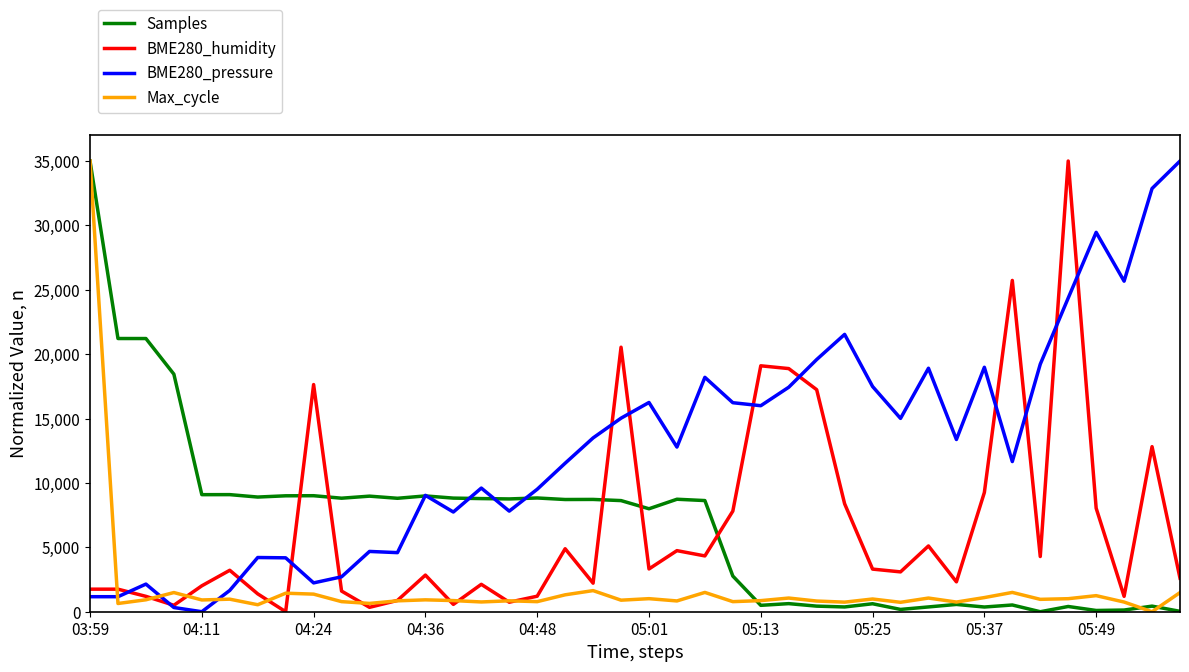

What is the maximum value for Max_cycle?

35000.0